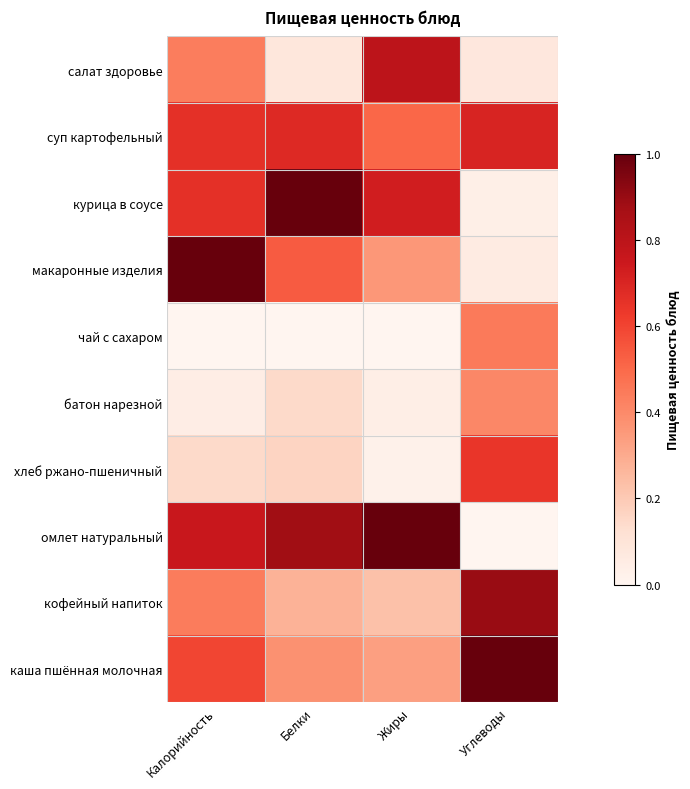

Which has a higher value, Белки or Углеводы?

Белки